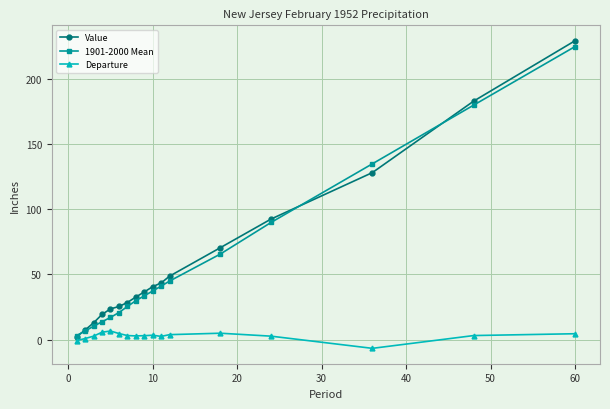

What is the sum of all Departure values?

46.0